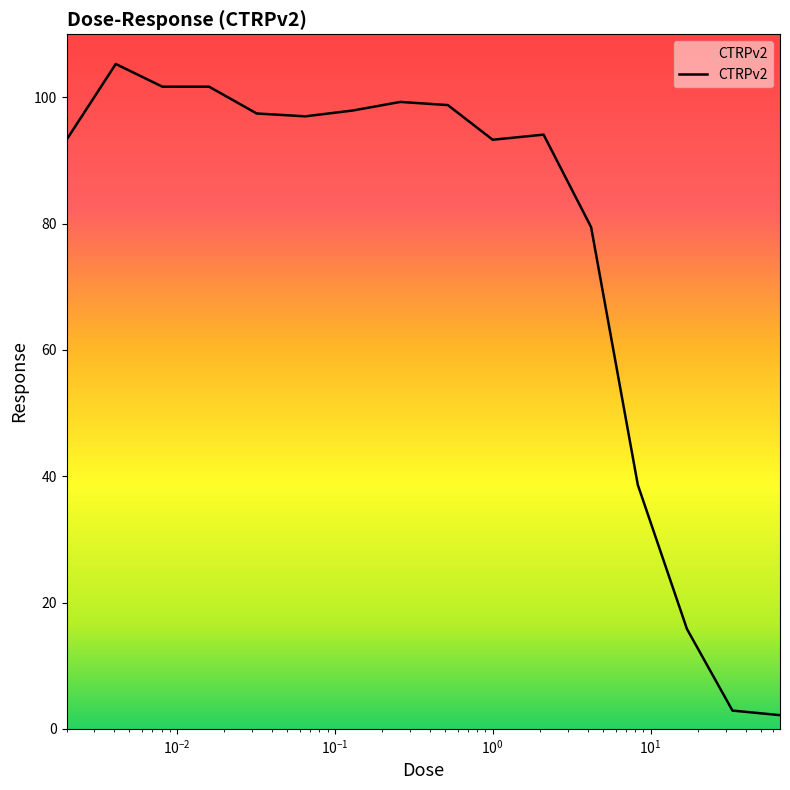

What is the minimum value shown in the chart?

2.2